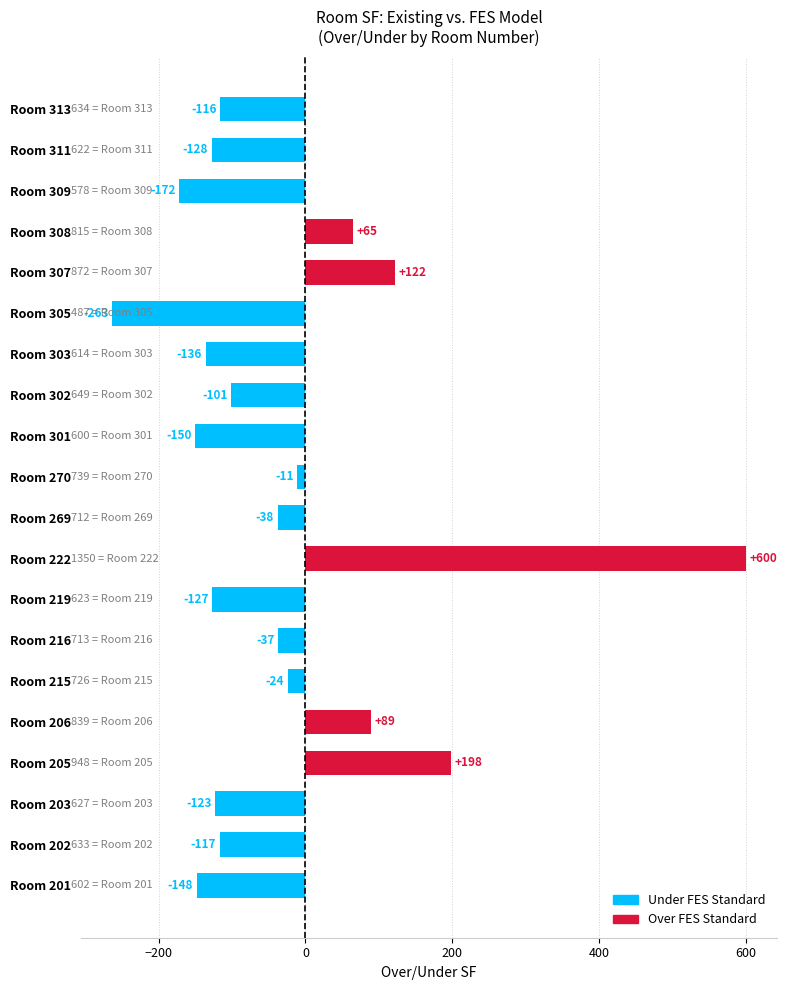

What is the sum of the values at Room 301 and Room 307?

-28